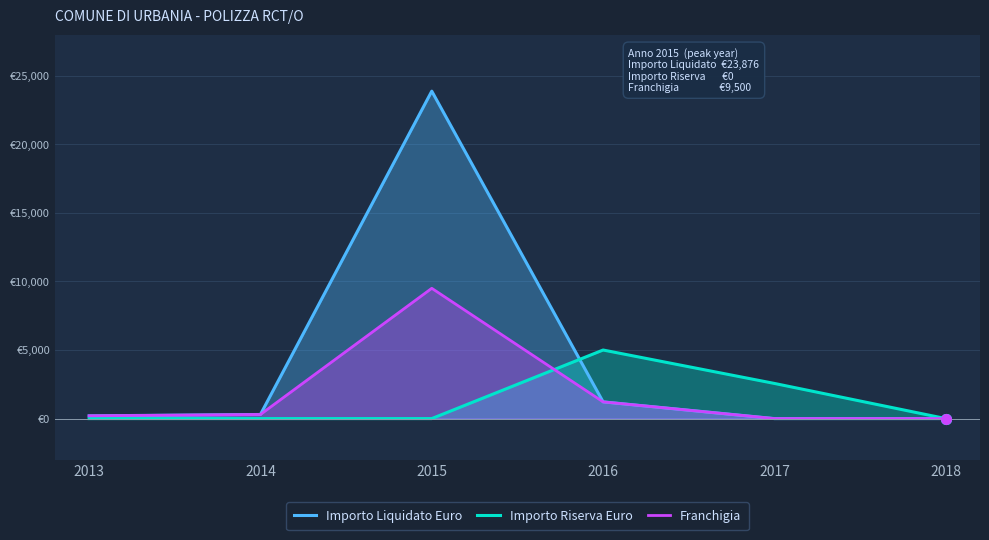

Where does the Franchigia series first go above 300?

2015